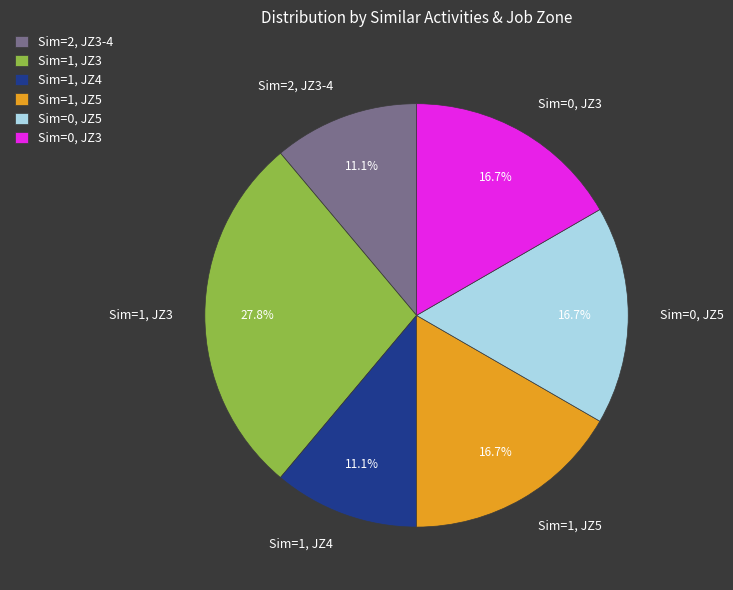

How much of the chart is everything except Sim=0, JZ5?

83.3%